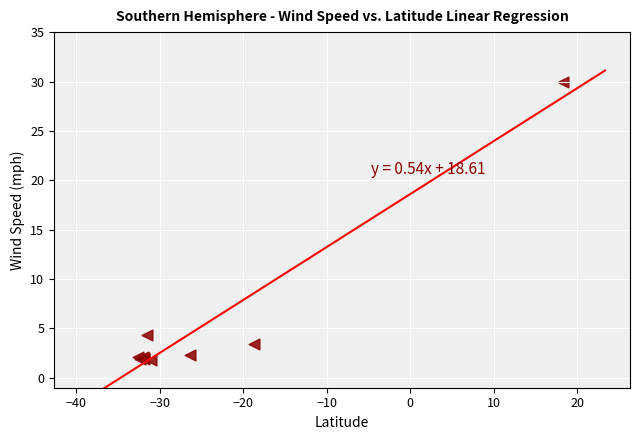

What Y value in the scatter plot is closest to 15?

4.3